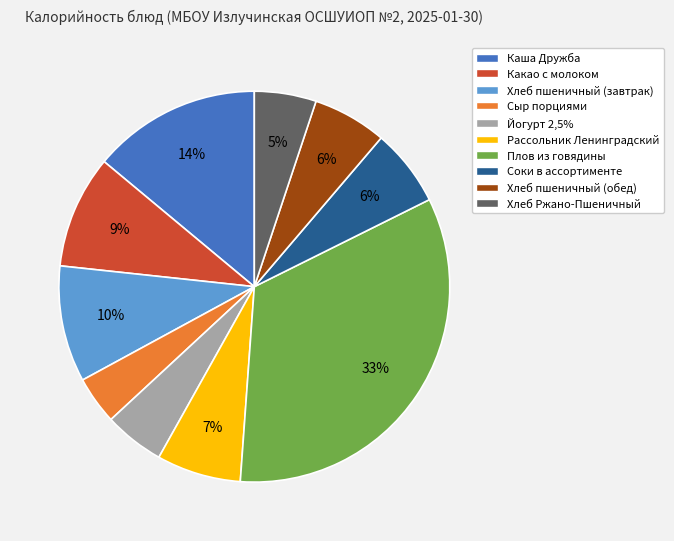

Is there a majority slice in this chart?

No